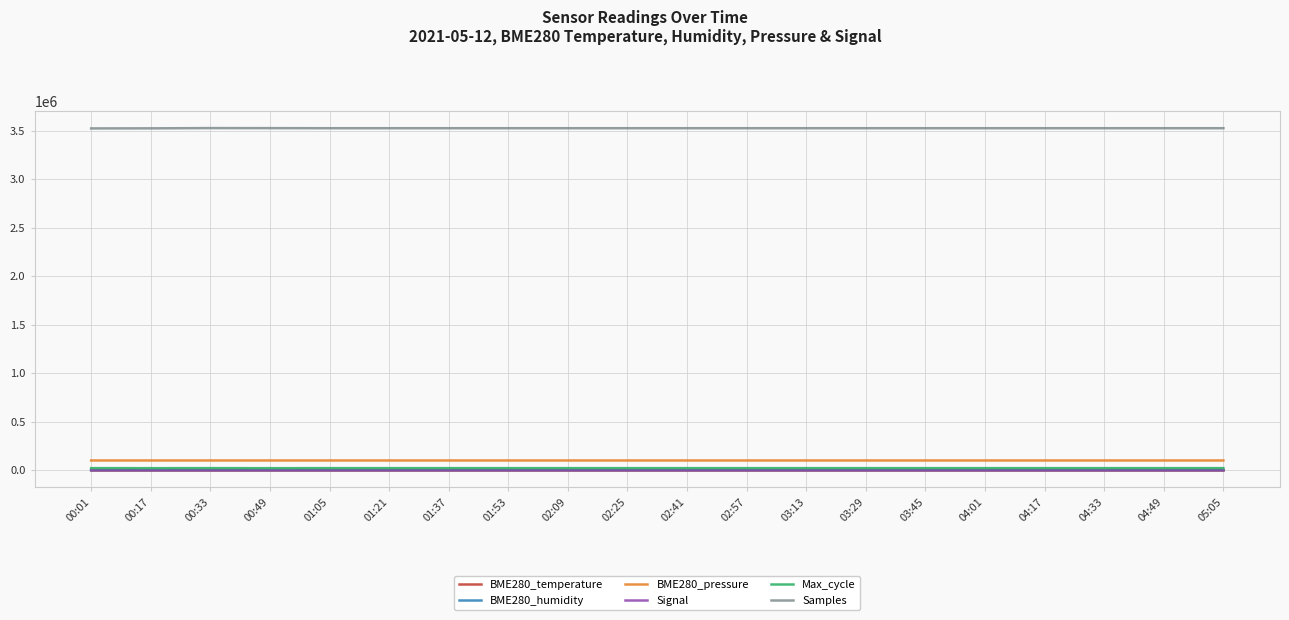

What is the difference between the maximum and minimum values in the Samples series?

3354.0